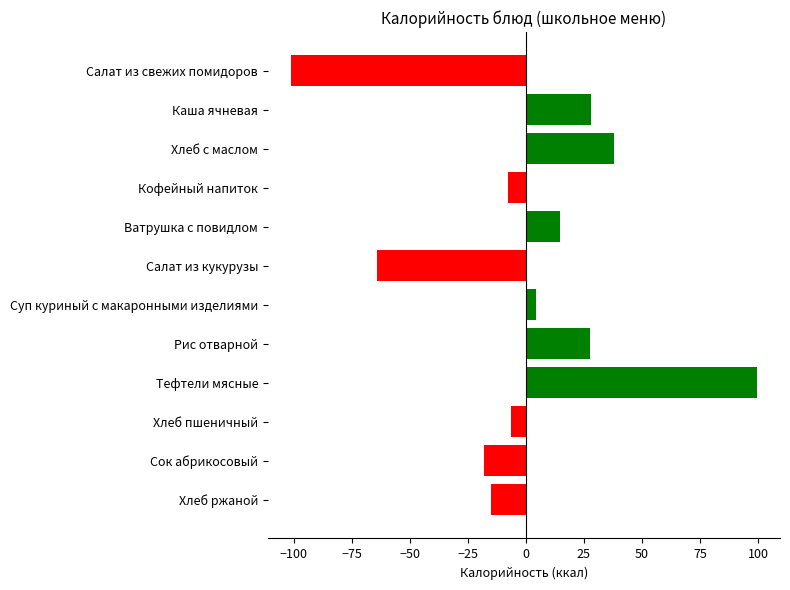

The chart shows a value of -15.0 at Хлеб ржаной. True or false?

True